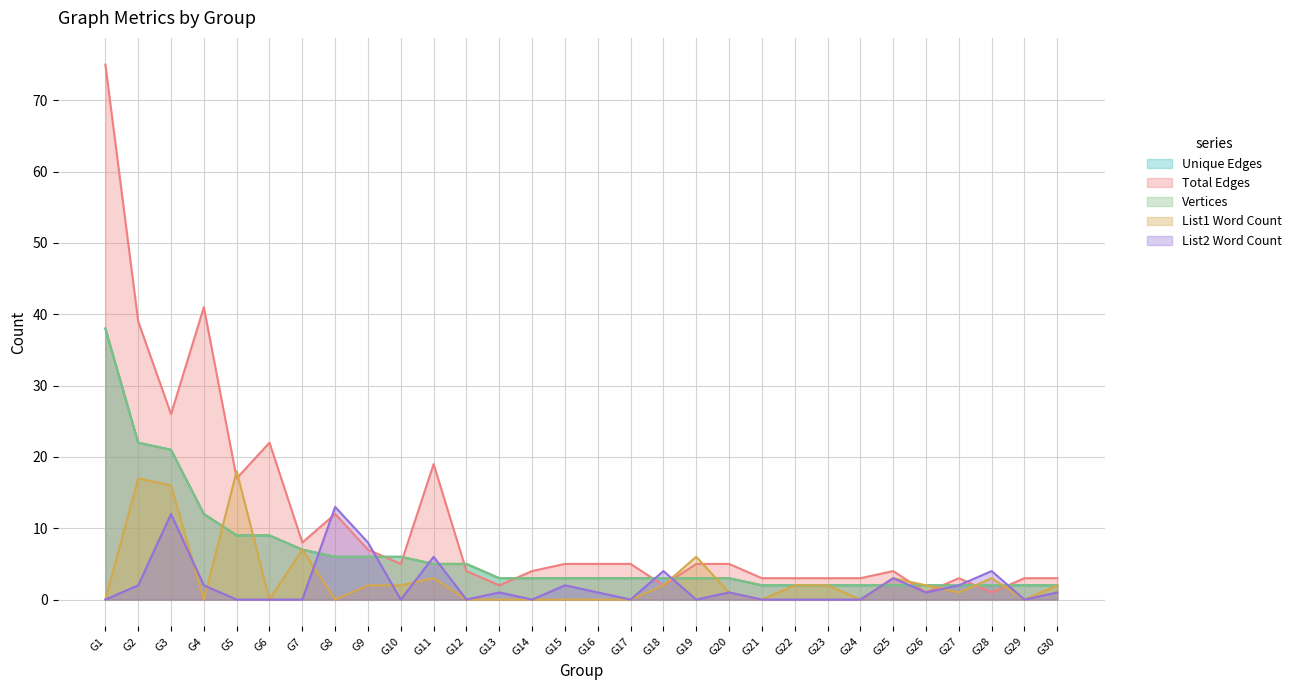

Is it true that List1 Word Count equals 0 at G13?

True